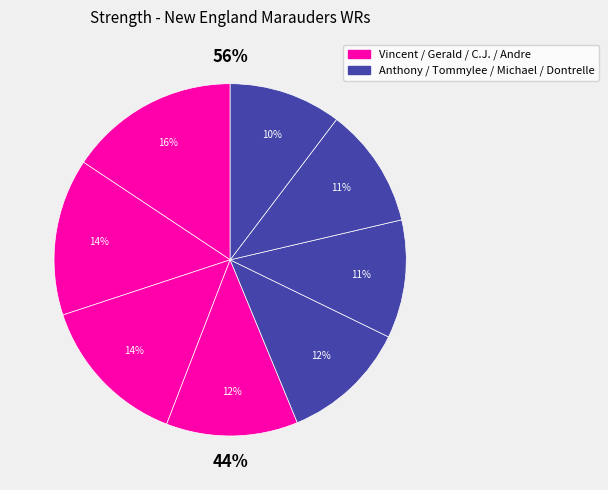

Approximately how many times larger is the value at Andre compared to Gerald?

0.8